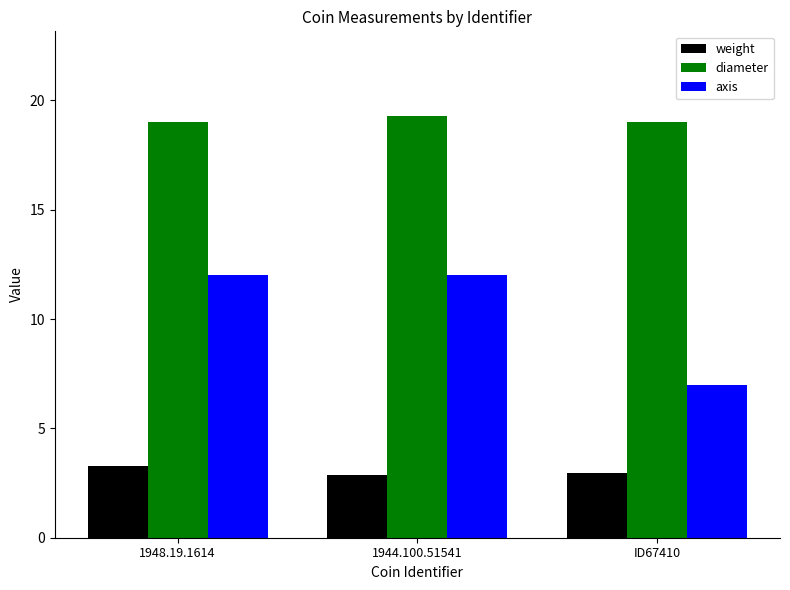

List the series in order of their peak value, highest first.

diameter, axis, weight